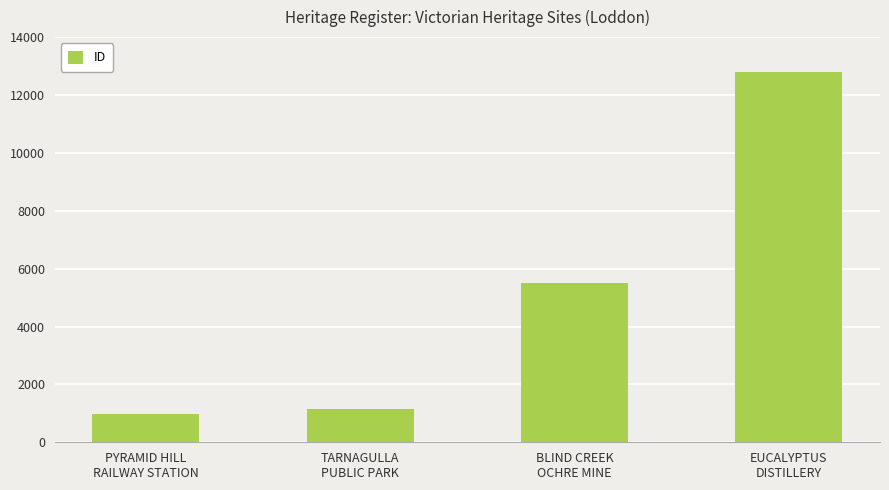

What is the label of the 4th bar from the right?

PYRAMID HILL
RAILWAY STATION